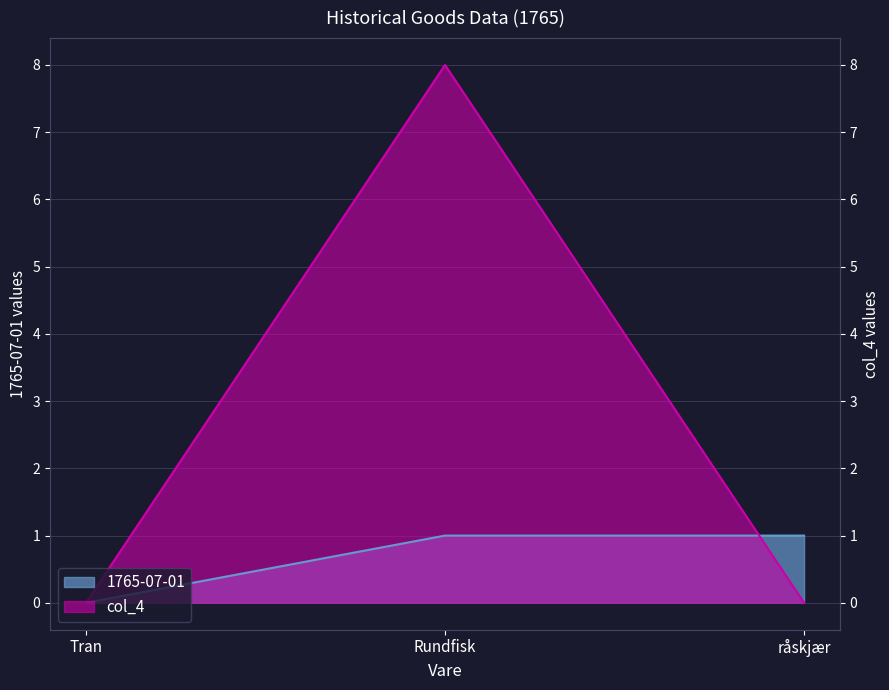

What is the maximum value for col_4?

8